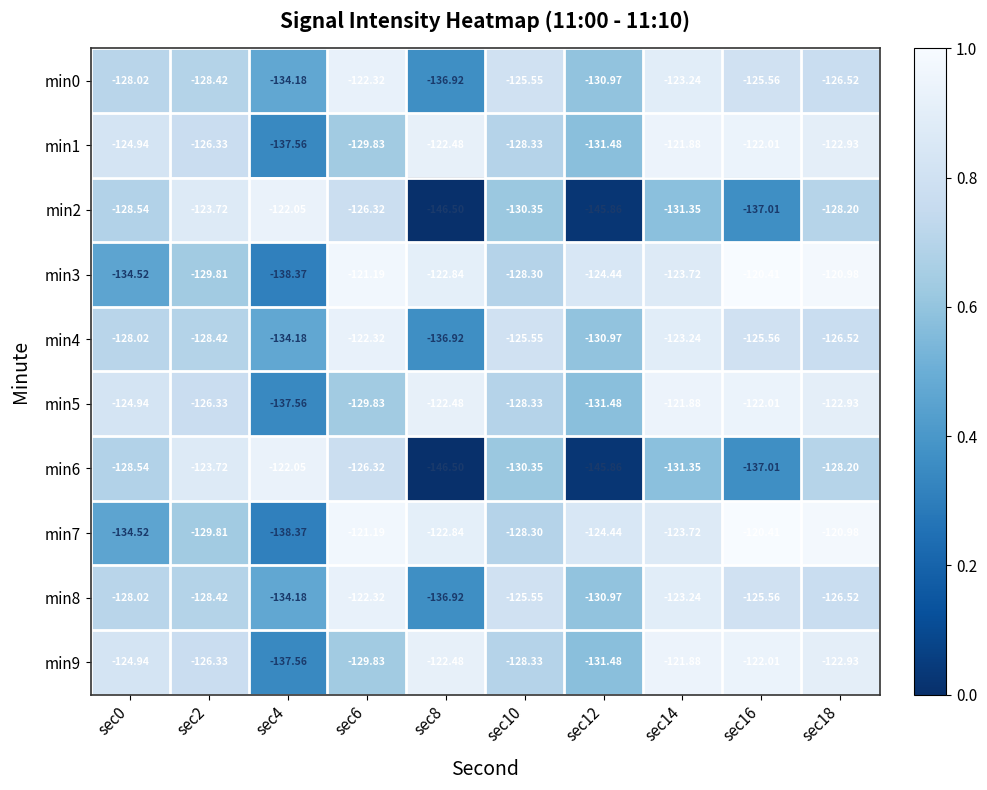

Reading right to left, what are all the values shown in this chart?

min0: sec18=-126.5	sec16=-125.6	sec14=-123.2	sec12=-131.0	sec10=-125.5	sec8=-136.9	sec6=-122.3	sec4=-134.2	sec2=-128.4	sec0=-128.0
min1: sec18=-122.9	sec16=-122.0	sec14=-121.9	sec12=-131.5	sec10=-128.3	sec8=-122.5	sec6=-129.8	sec4=-137.6	sec2=-126.3	sec0=-124.9
min2: sec18=-128.2	sec16=-137.0	sec14=-131.3	sec12=-145.9	sec10=-130.3	sec8=-146.5	sec6=-126.3	sec4=-122.0	sec2=-123.7	sec0=-128.5
min3: sec18=-121.0	sec16=-120.4	sec14=-123.7	sec12=-124.4	sec10=-128.3	sec8=-122.8	sec6=-121.2	sec4=-138.4	sec2=-129.8	sec0=-134.5
min4: sec18=-126.5	sec16=-125.6	sec14=-123.2	sec12=-131.0	sec10=-125.5	sec8=-136.9	sec6=-122.3	sec4=-134.2	sec2=-128.4	sec0=-128.0
min5: sec18=-122.9	sec16=-122.0	sec14=-121.9	sec12=-131.5	sec10=-128.3	sec8=-122.5	sec6=-129.8	sec4=-137.6	sec2=-126.3	sec0=-124.9
min6: sec18=-128.2	sec16=-137.0	sec14=-131.3	sec12=-145.9	sec10=-130.3	sec8=-146.5	sec6=-126.3	sec4=-122.0	sec2=-123.7	sec0=-128.5
min7: sec18=-121.0	sec16=-120.4	sec14=-123.7	sec12=-124.4	sec10=-128.3	sec8=-122.8	sec6=-121.2	sec4=-138.4	sec2=-129.8	sec0=-134.5
min8: sec18=-126.5	sec16=-125.6	sec14=-123.2	sec12=-131.0	sec10=-125.5	sec8=-136.9	sec6=-122.3	sec4=-134.2	sec2=-128.4	sec0=-128.0
min9: sec18=-122.9	sec16=-122.0	sec14=-121.9	sec12=-131.5	sec10=-128.3	sec8=-122.5	sec6=-129.8	sec4=-137.6	sec2=-126.3	sec0=-124.9